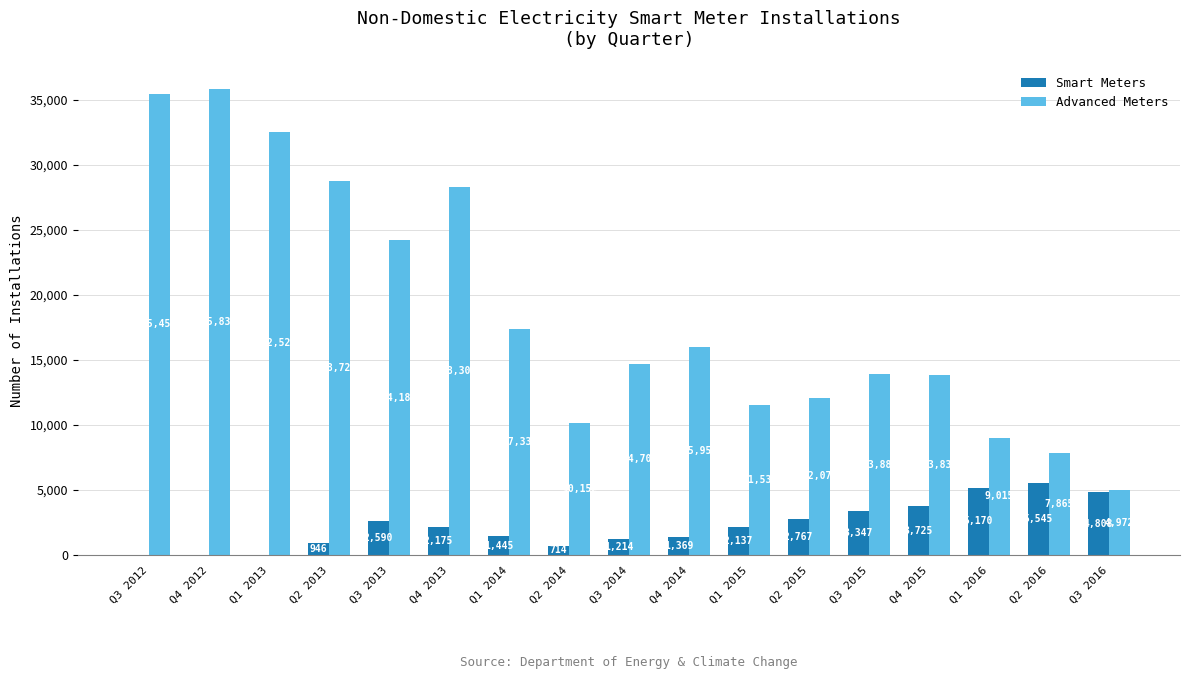

What is the sum of the Advanced Meters values at Q2 2015 and Q4 2015?

25905